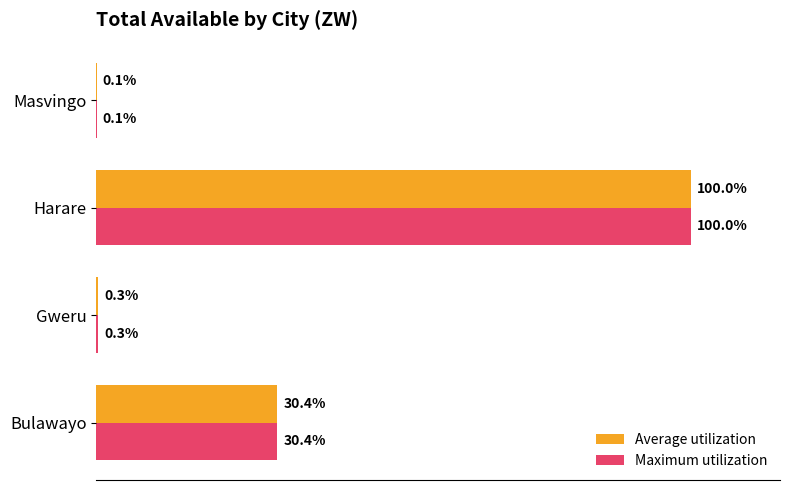

At which category is the sum across all series the highest?

Harare